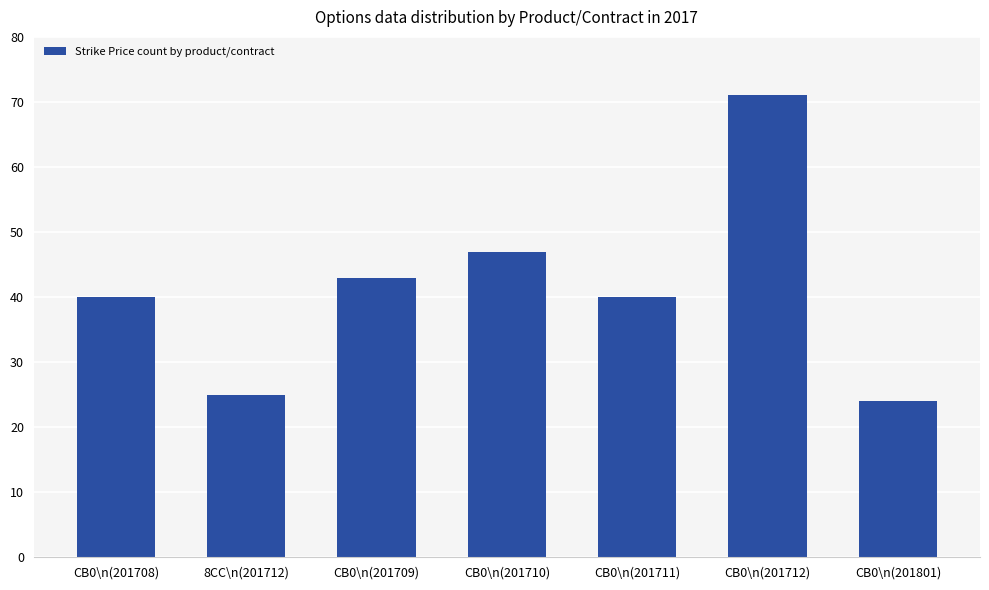

What is the difference between the maximum and minimum values?

47